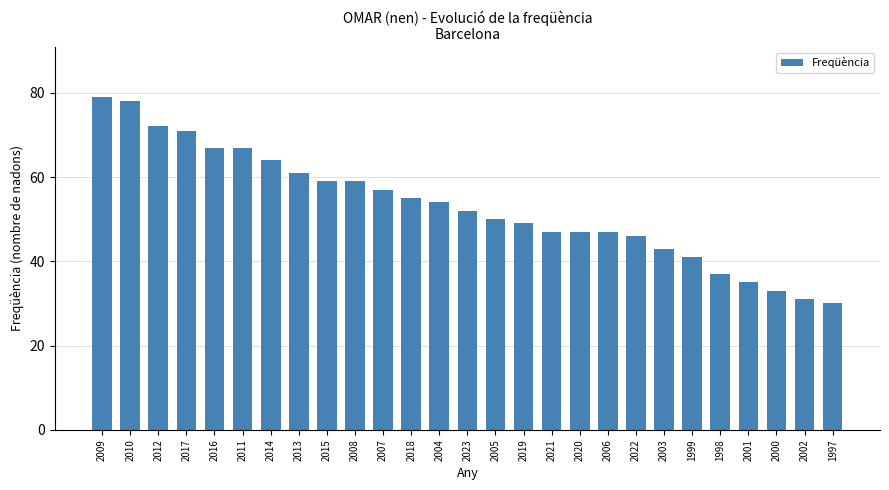

What is the sum of the values at 2013 and 2018?

116